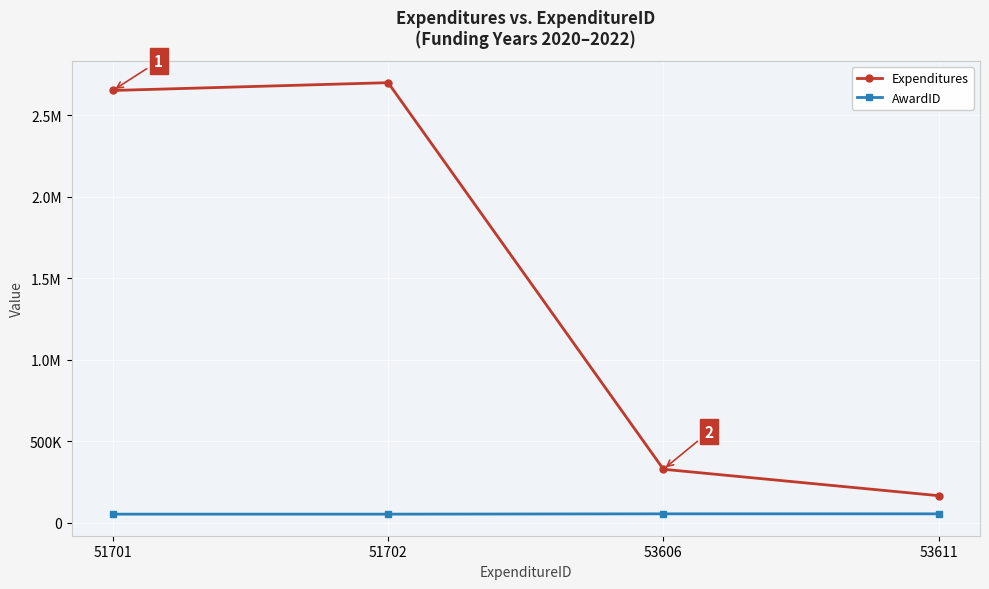

Which series has the largest range (max minus min)?

Expenditures